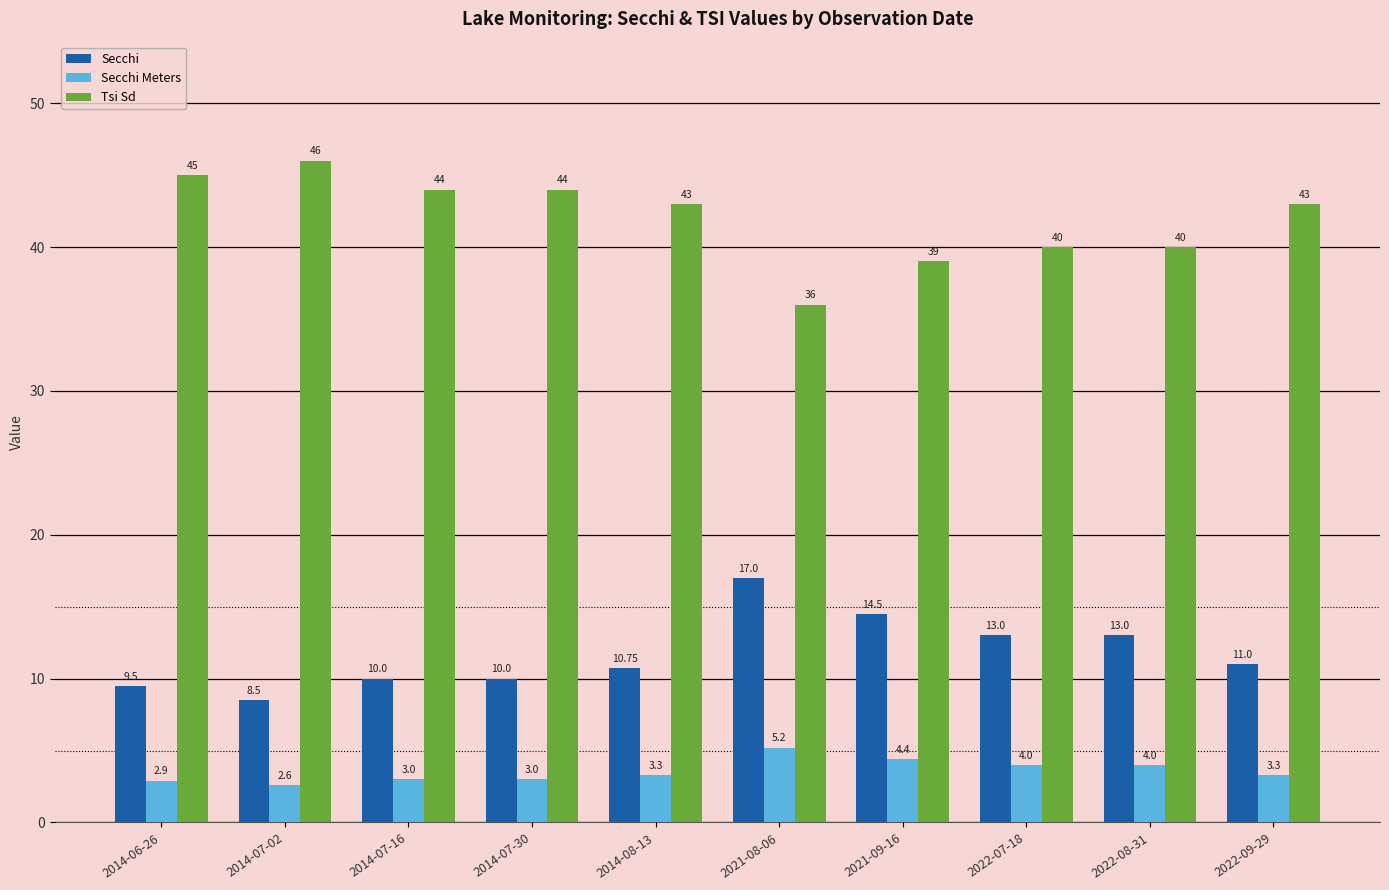

How many data points does each series have?

10